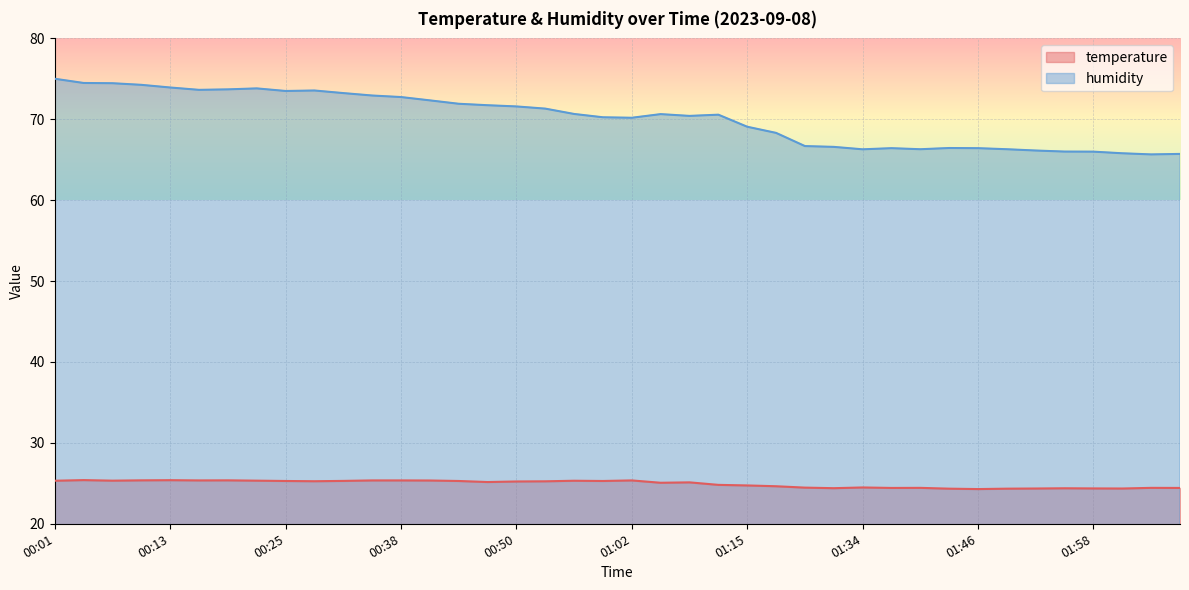

What is the sum of all humidity values?

2805.2